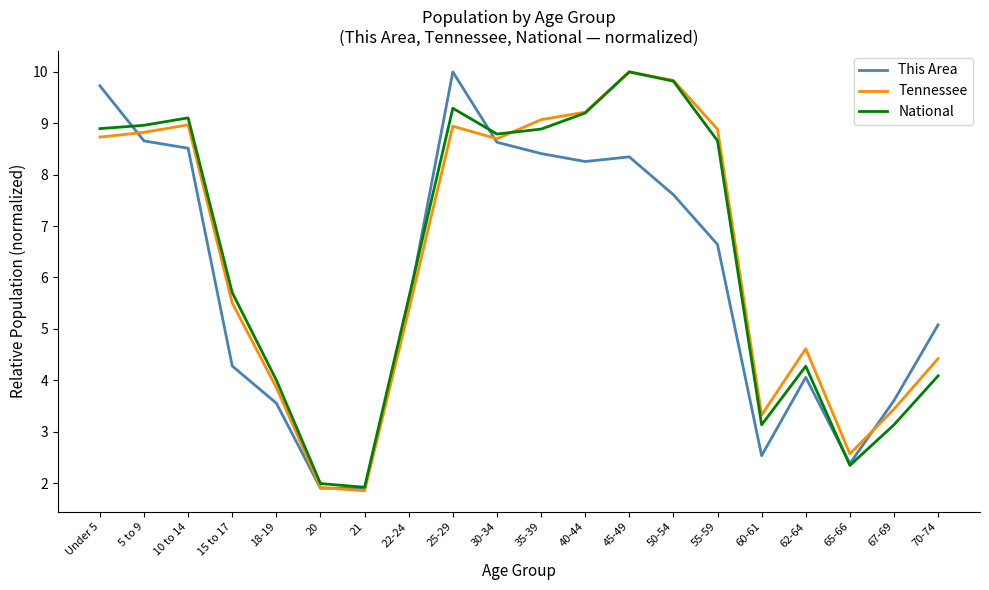

True or false: National has more than 0 points higher than both neighbors.

True